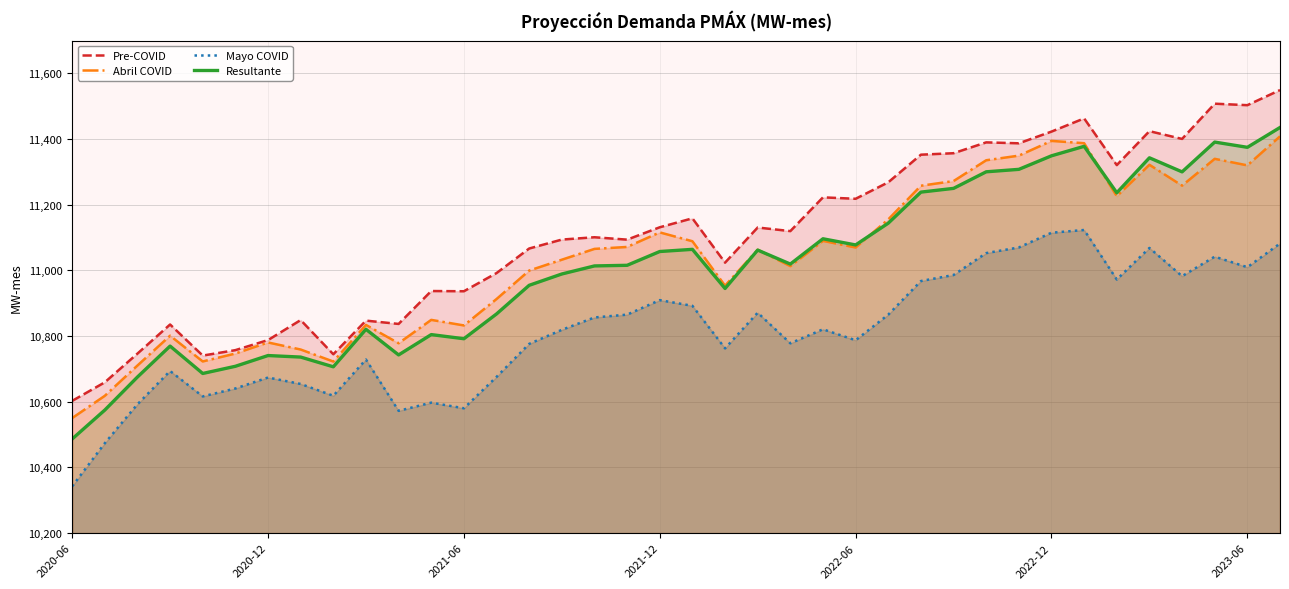

True or false: Resultante has a value of 18157.4 at 15.

False